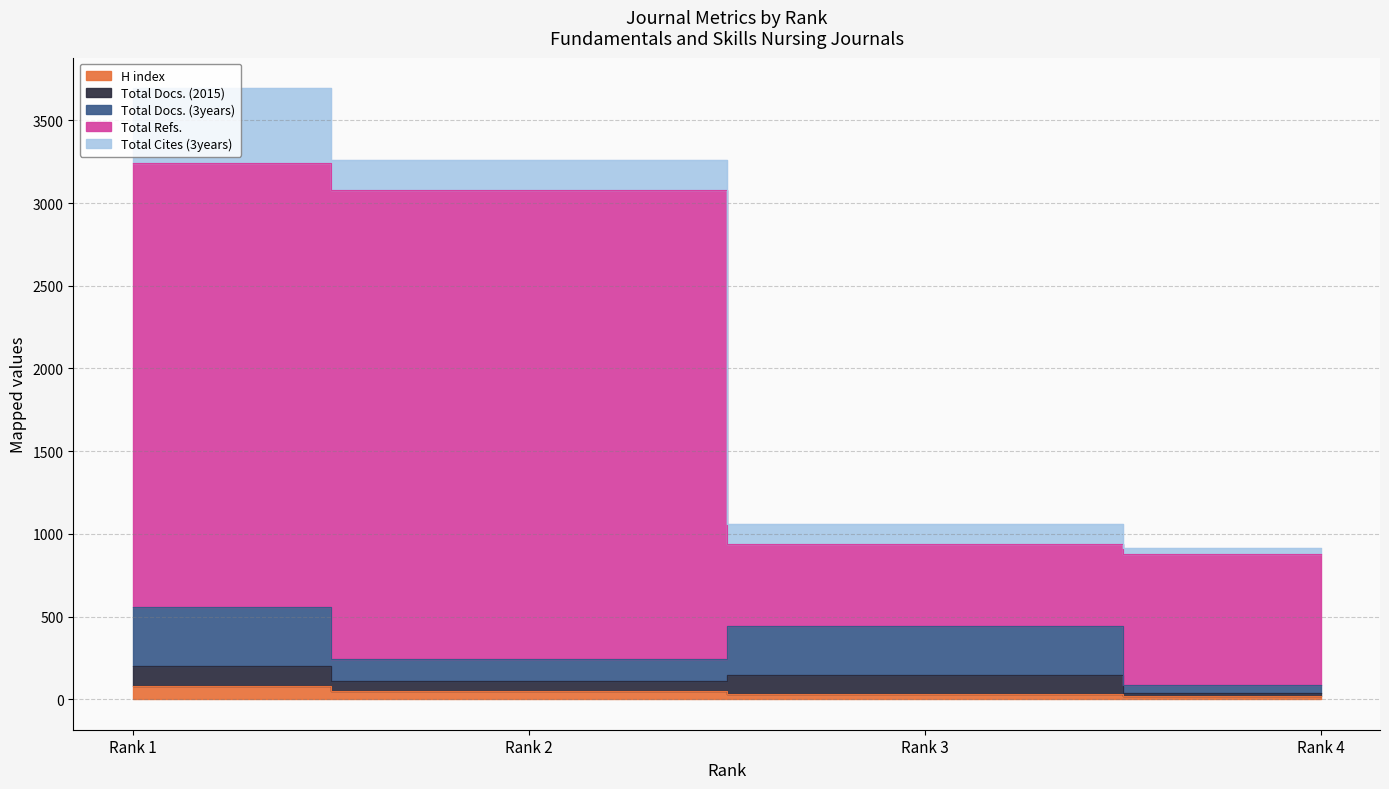

Which series changed the most between Rank 2 and Rank 4?

Total Refs.